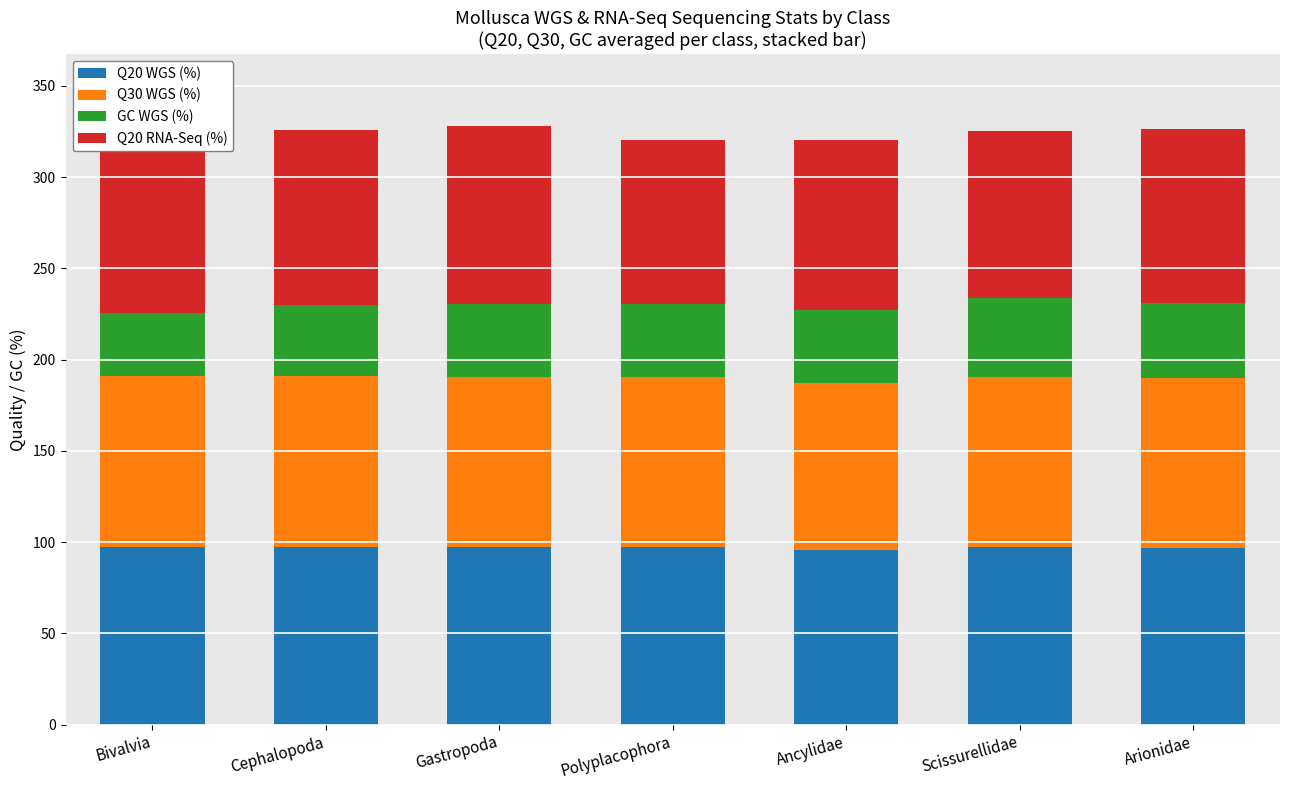

Read the Q20 WGS (%) value at Scissurellidae.

97.2